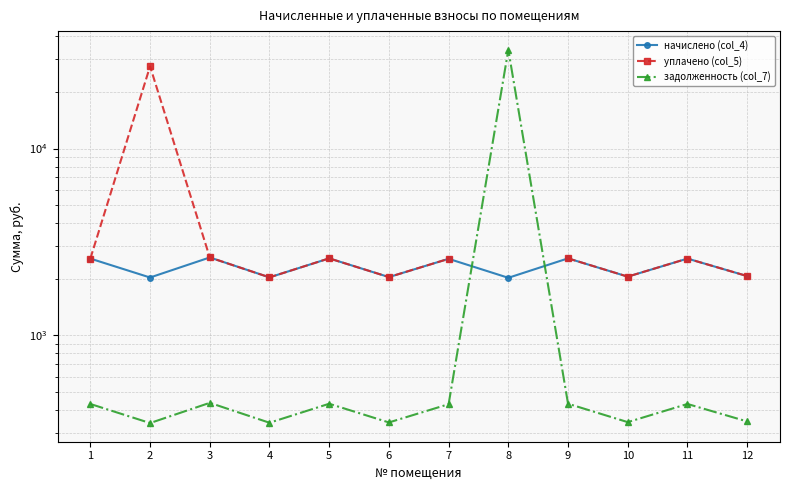

Which label corresponds to the smallest value in the chart?

2